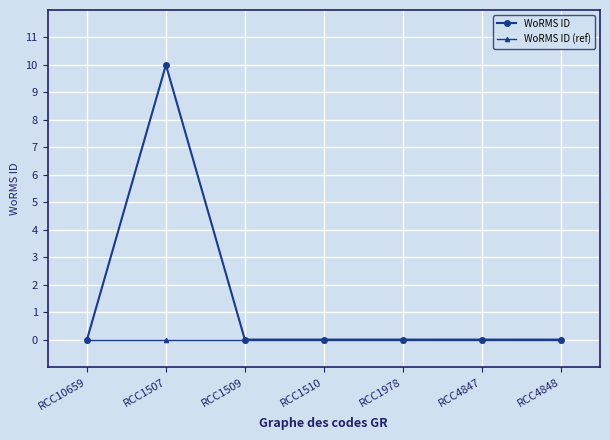

What is the maximum value shown in the chart?

10